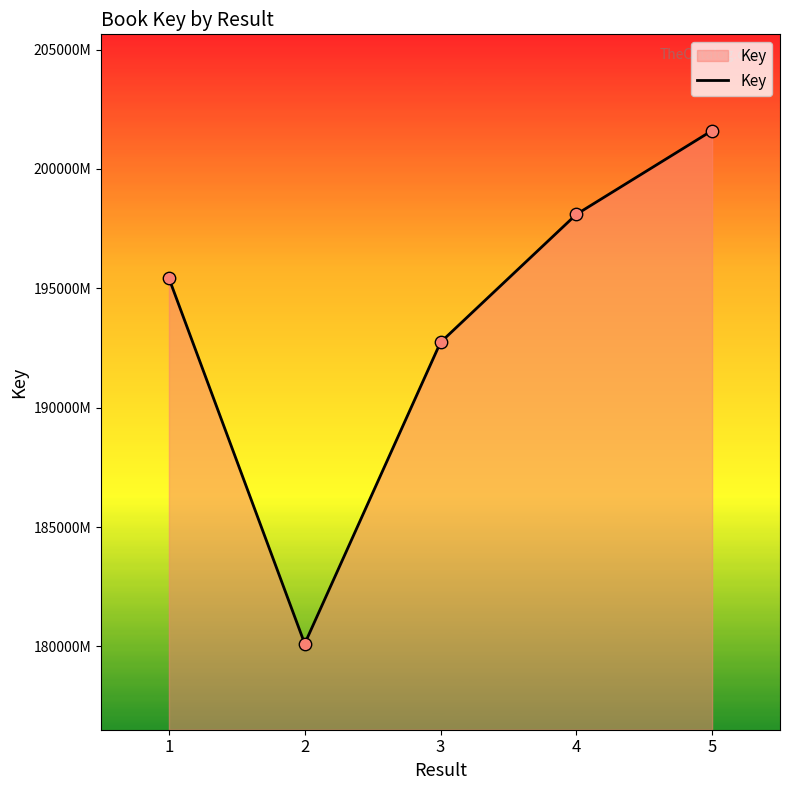

Approximately how many times larger is the value at 5 compared to 2?

1.1